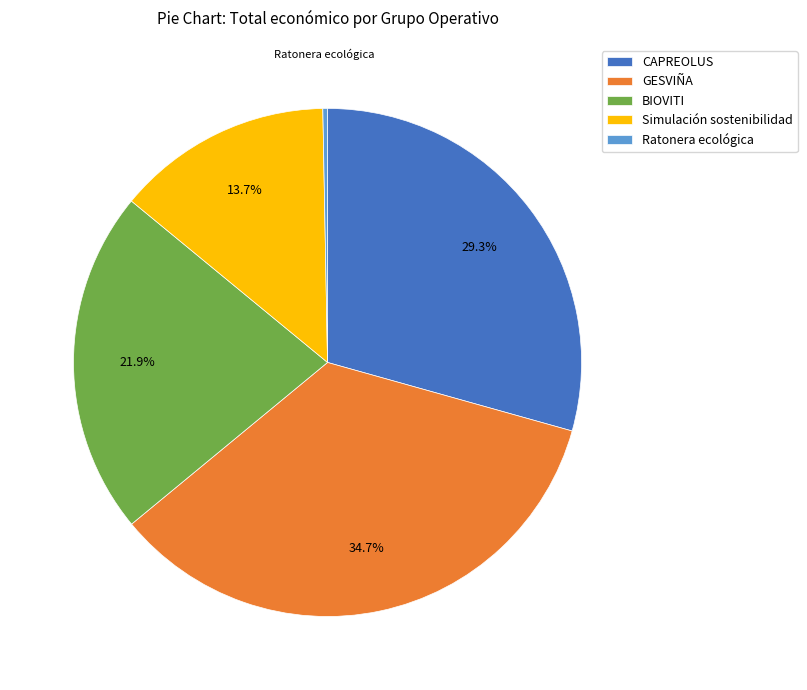

Rank the categories by value from lowest to highest.

Ratonera ecológica, Simulación sostenibilidad, BIOVITI, CAPREOLUS, GESVIÑA